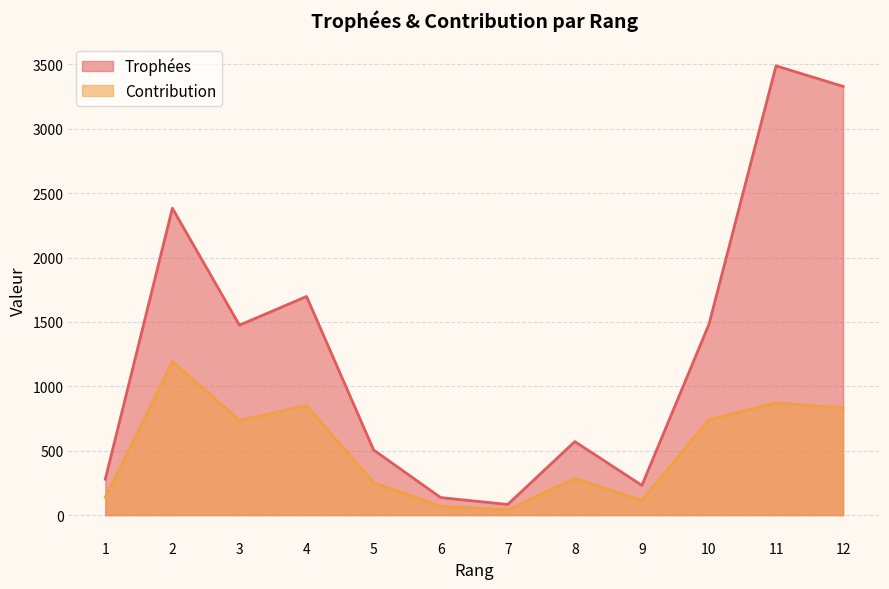

How many series are shown in this chart?

2